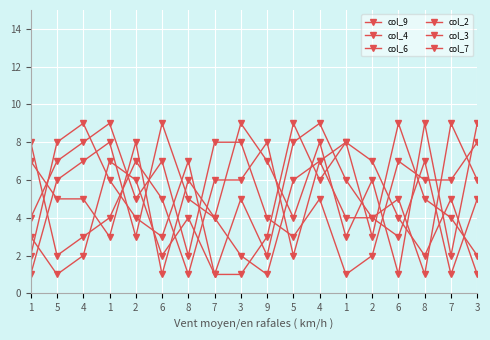

How many col_9 values are between 3 and 7?

10